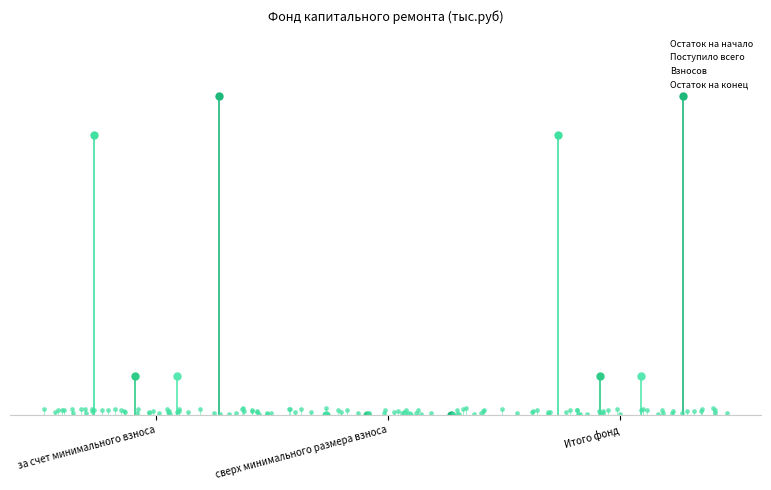

How many groups of bars are there?

3